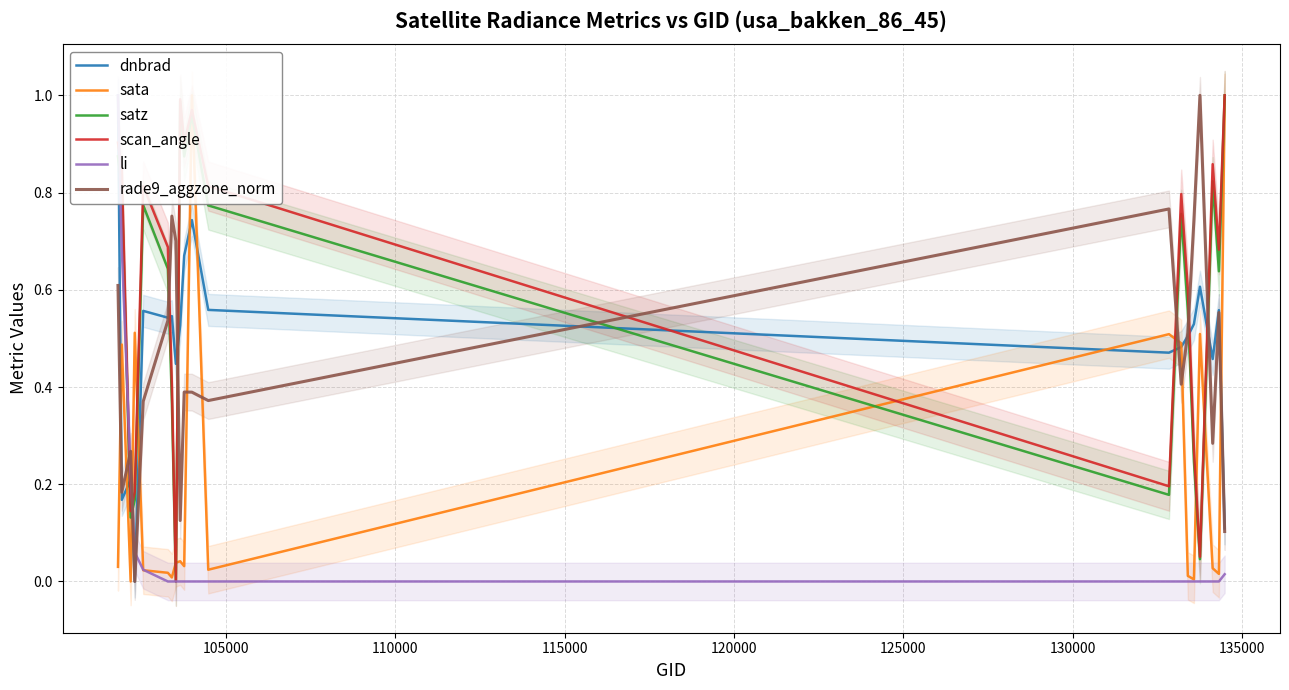

True or false: rade9_aggzone_norm and scan_angle cross at least once.

True